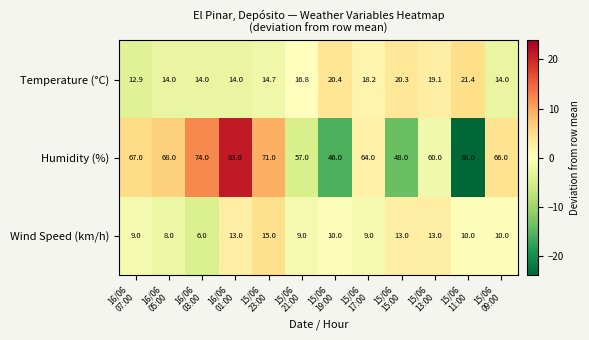

List the series in order of their peak value, lowest first.

Wind Speed (km/h), Temperature (°C), Humidity (%)